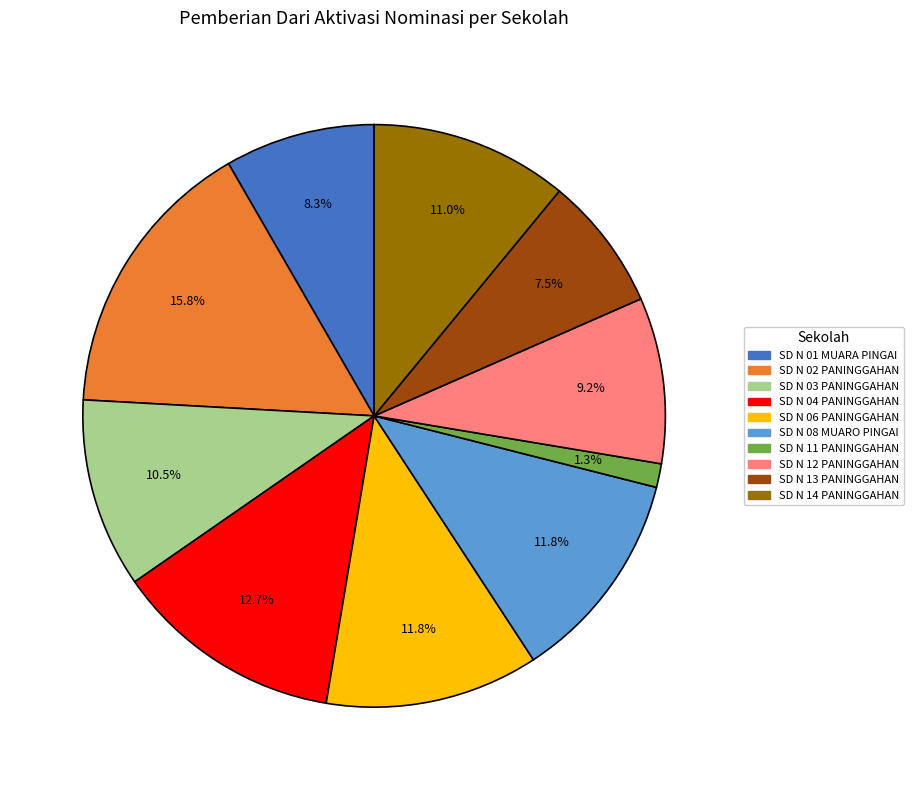

How many segments does this pie chart have?

10